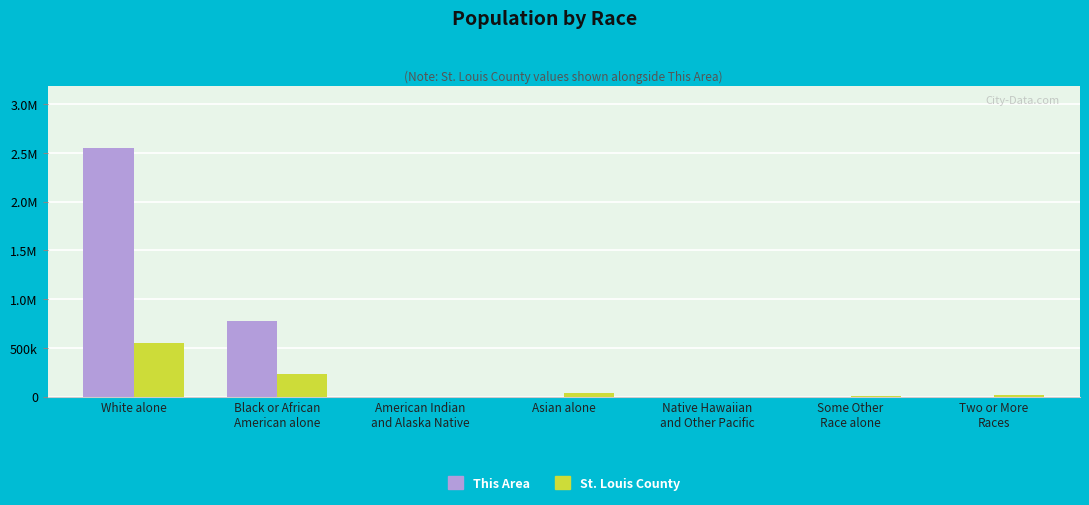

What is the difference between the This Area values at White alone and Some Other
Race alone?

2547681